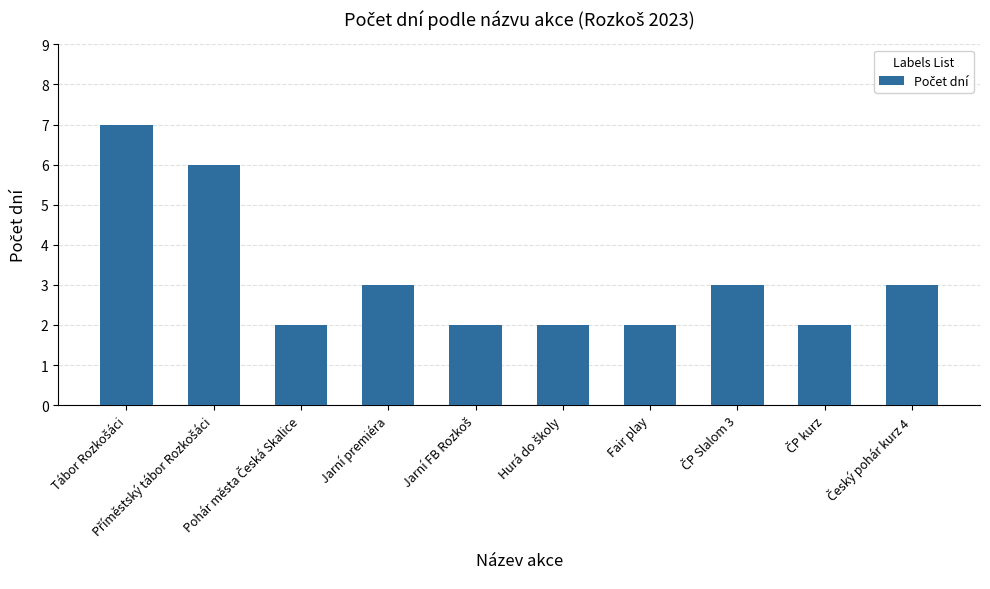

What is the difference between the second highest and minimum values?

4